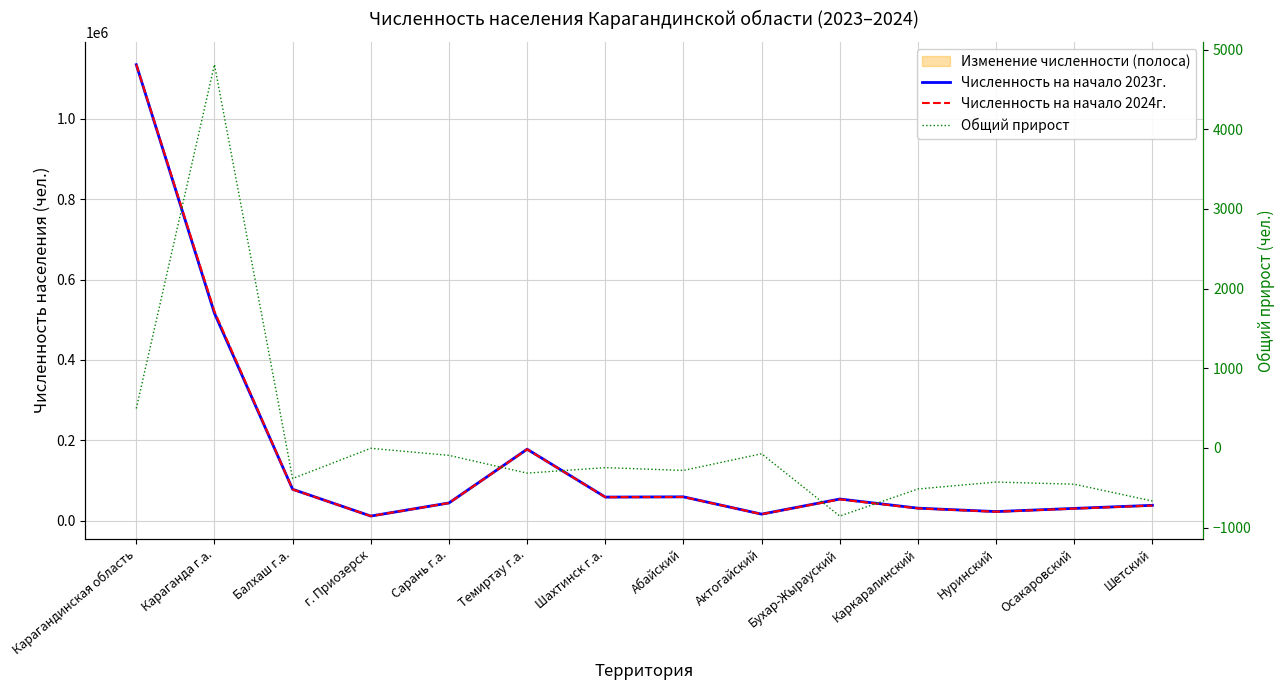

Rank the series by their maximum value, from highest to lowest.

Численность на начало 2024г., Численность на начало 2023г., Общий прирост